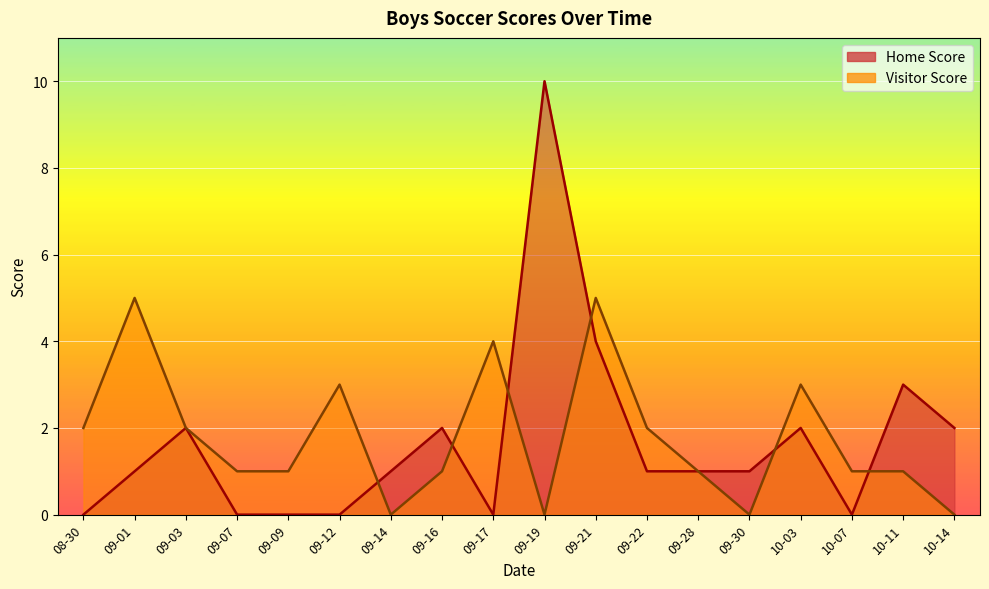

At which label is Visitor Score closest to 2?

08-30